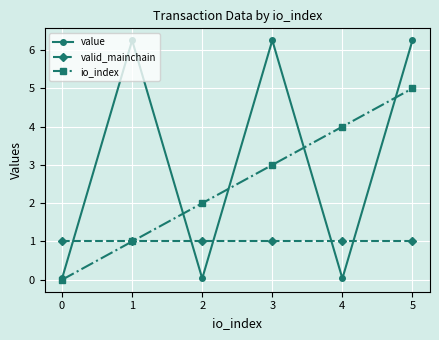

What is the difference between the maximum and minimum values in the io_index series?

5.0